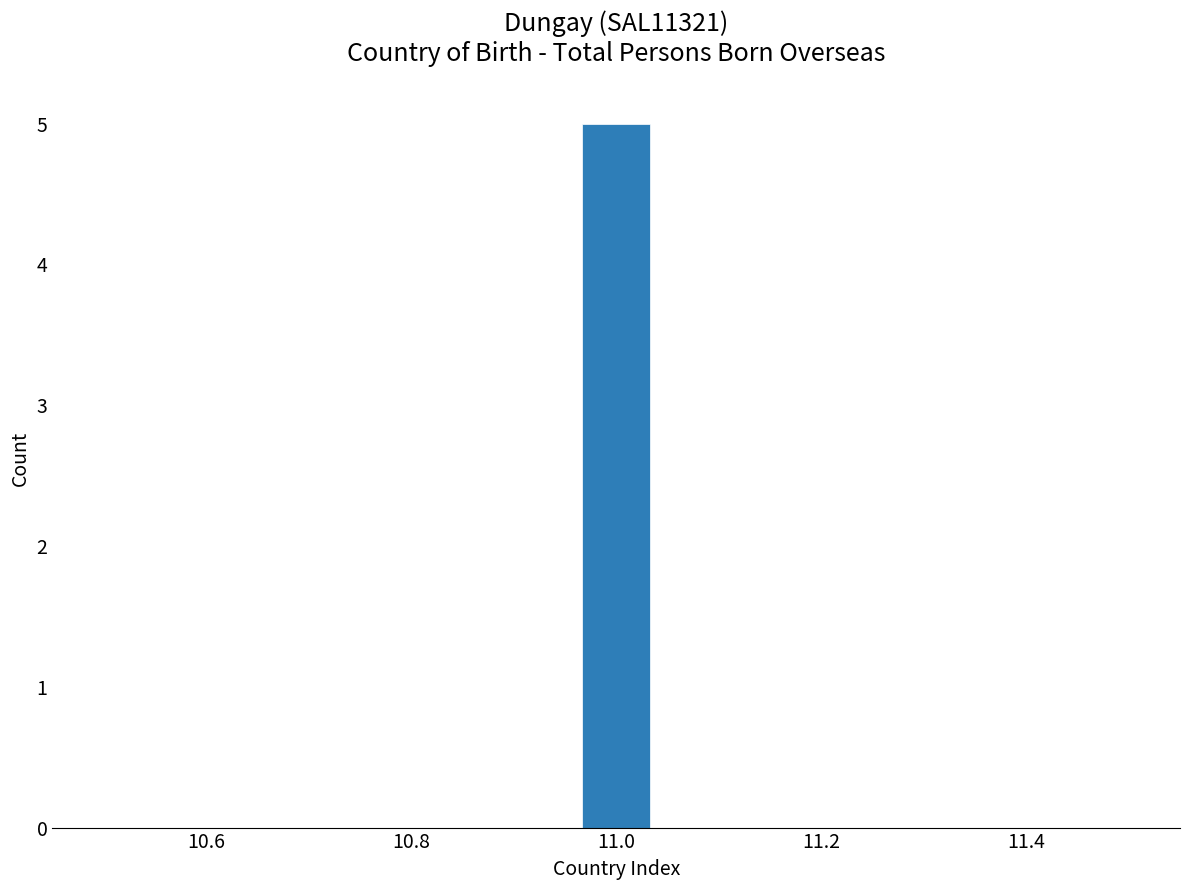

Around what value on the x-axis is the tallest bar? Give the approximate position of its centre, as read against the axis.

11.00